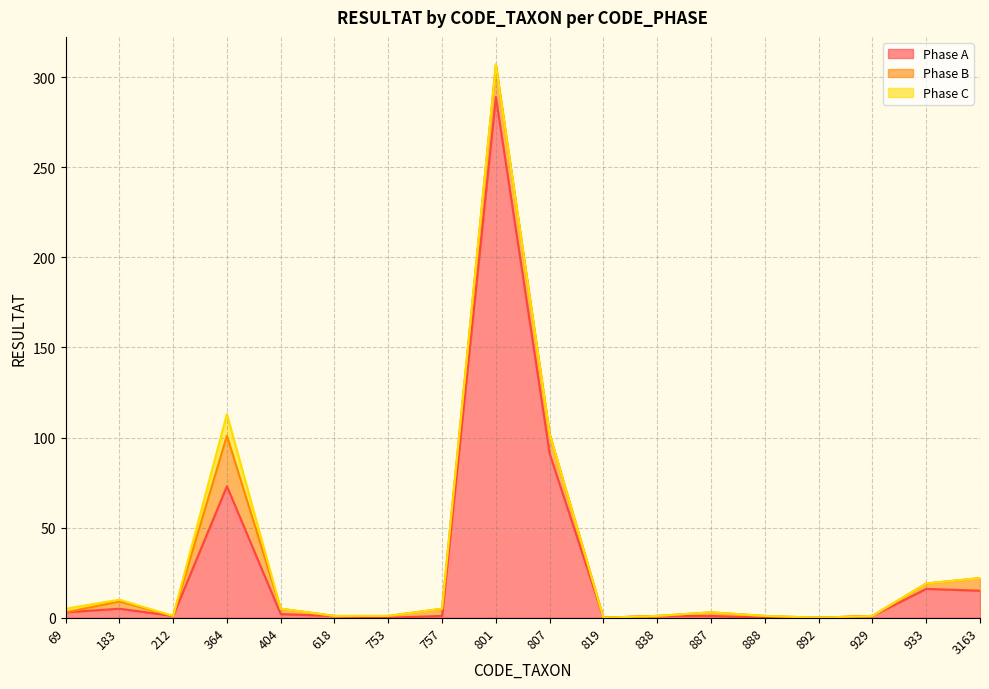

What is the total value across all series at 3163?

22